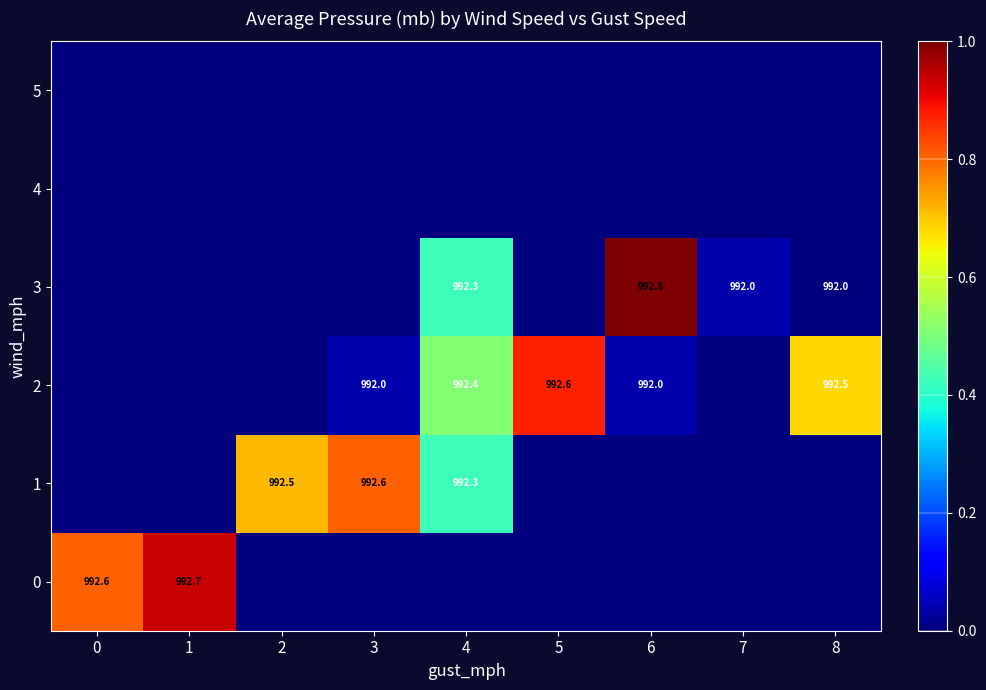

Between 1 and 0, which is larger?

1